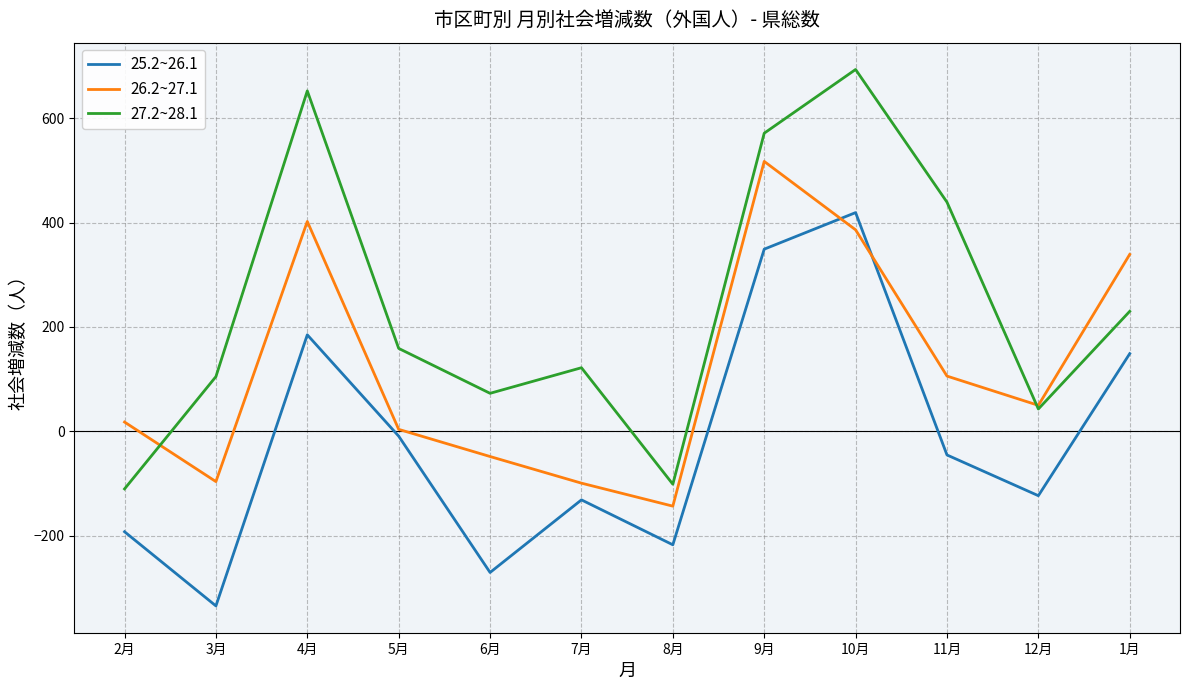

Count the number of categories in the chart.

12